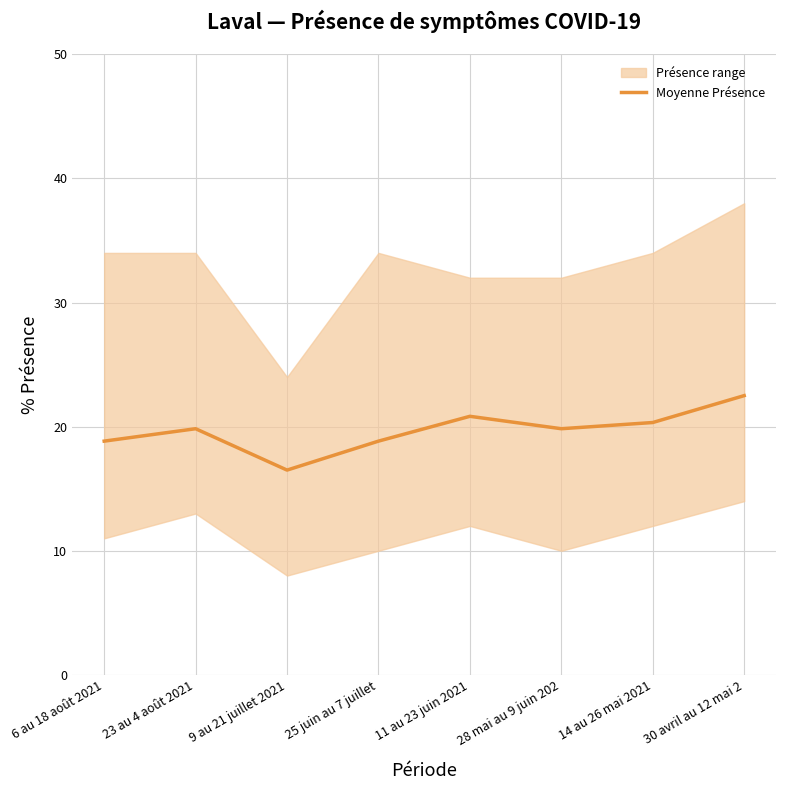

What is the sum of all values?

157.5